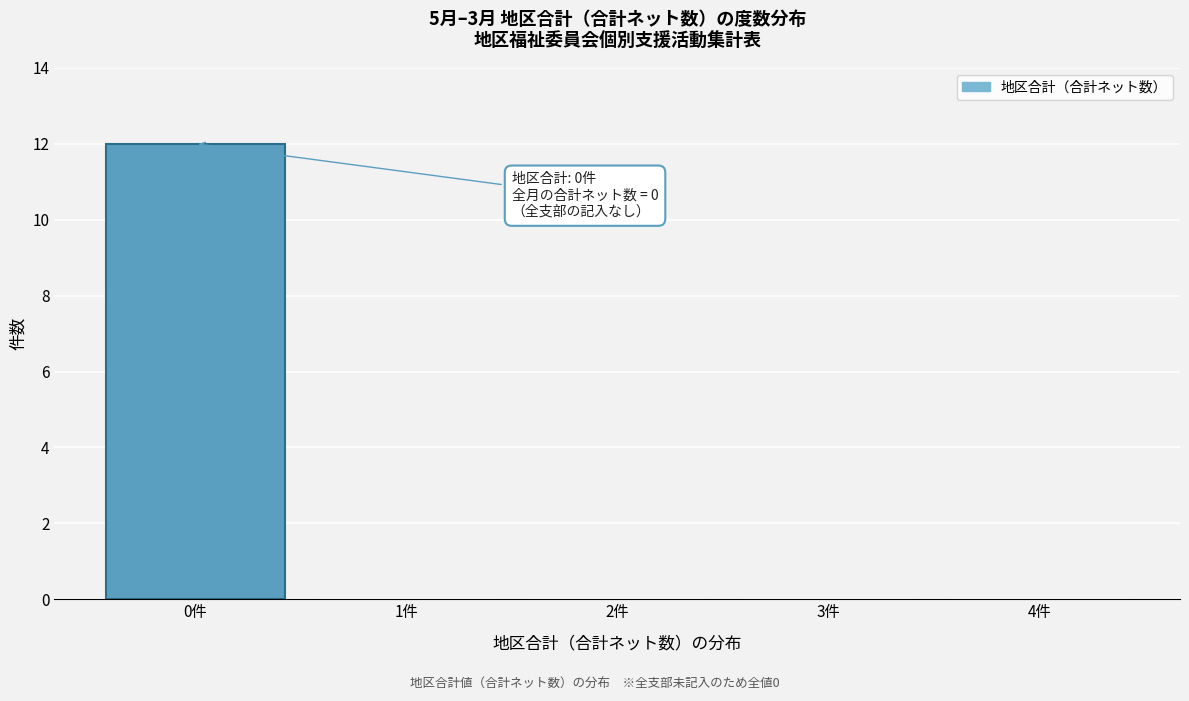

Which range on the x-axis has the tallest bar?

-0.5 to 0.5